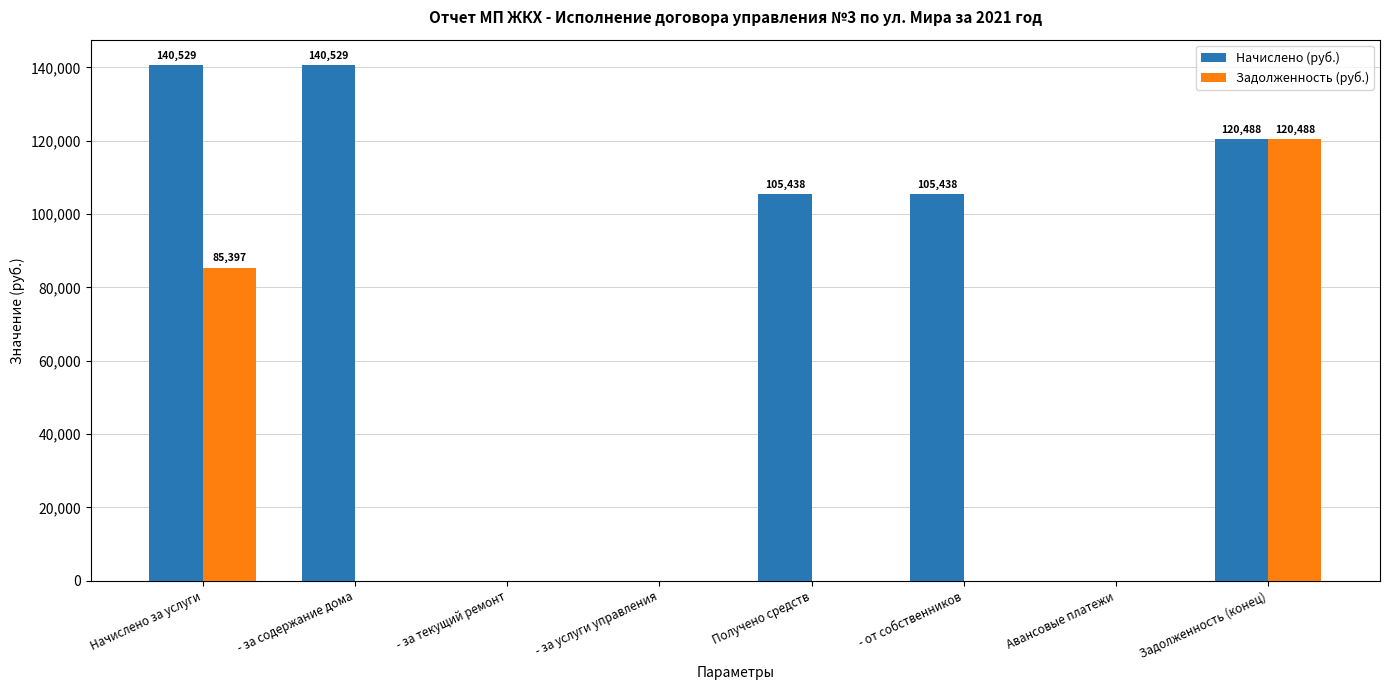

Which series changed the most between Начислено за услуги and - за текущий ремонт?

Начислено (руб.)